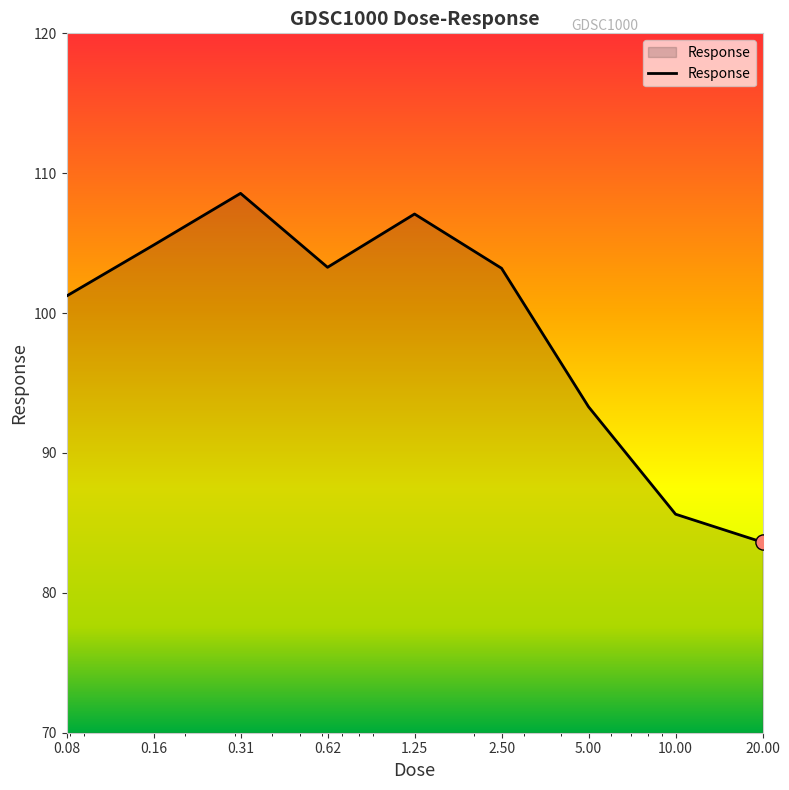

What is the difference between the maximum and minimum values?

24.9